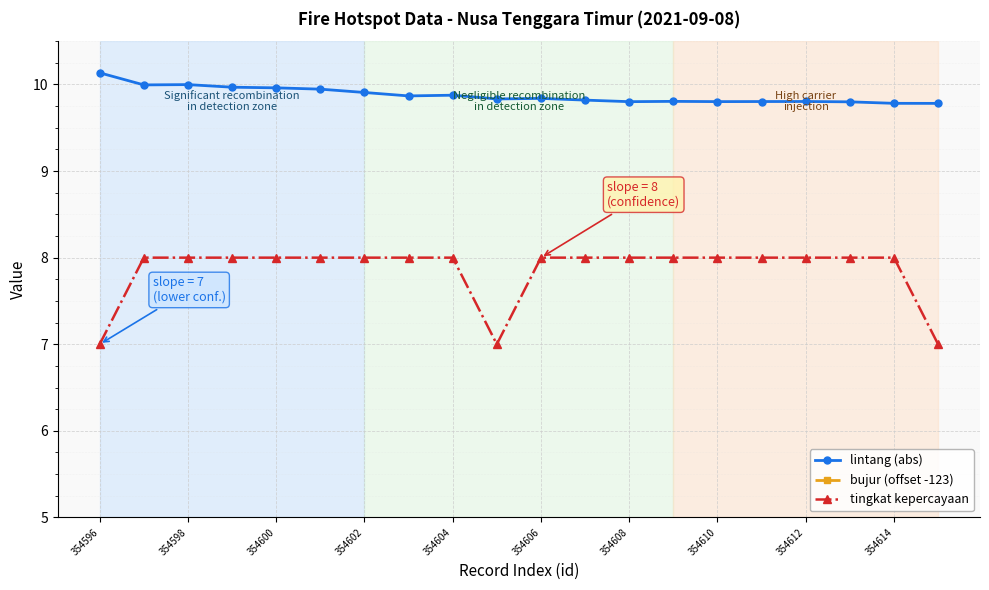

What position from the right is 354596?

20